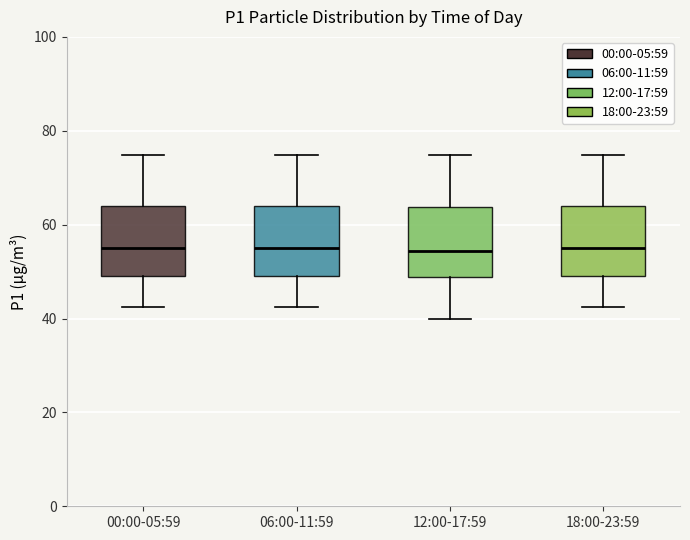

Reading left to right, transcribe this box plot: for each box, give where its median line is, the range the box spans, and where its two whiskers end, as read against the y-axis. The values are not printed on the chart, so give them approximately, as read against the axis.

00:00-05:59: median 54, box 50 to 64, whiskers 42 to 74
06:00-11:59: median 54, box 50 to 64, whiskers 42 to 74
12:00-17:59: median 54, box 48 to 64, whiskers 40 to 74
18:00-23:59: median 54, box 50 to 64, whiskers 42 to 74